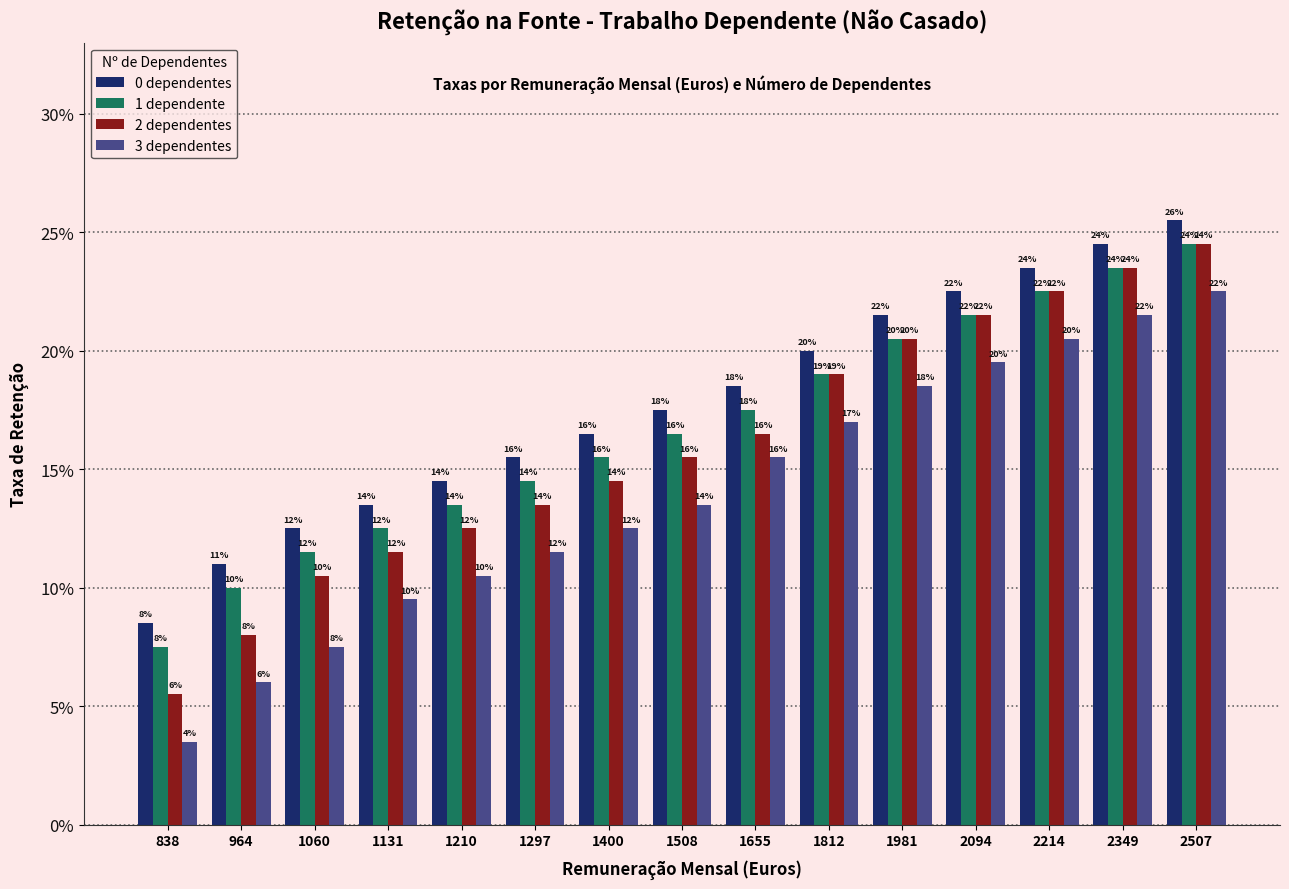

Are the bars grouped side by side (vs. stacked)?

Yes